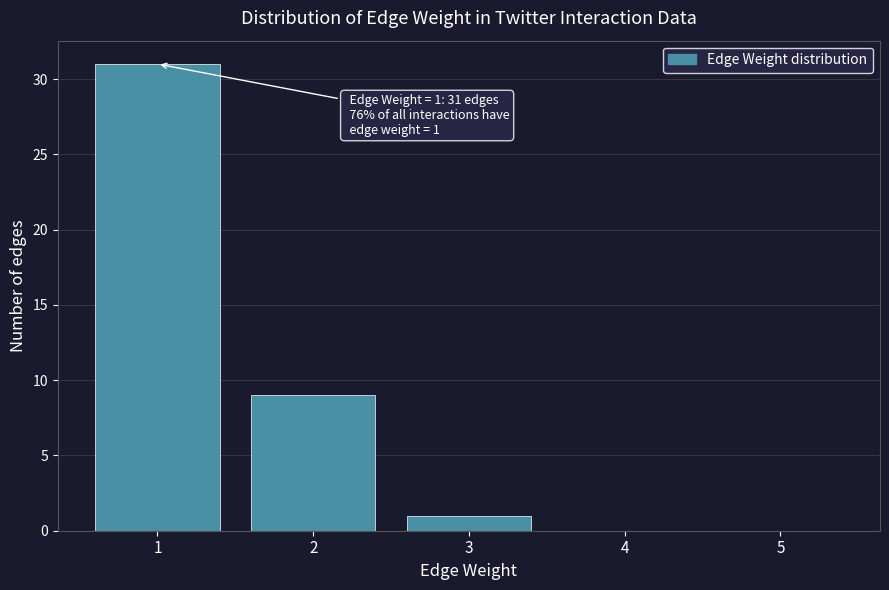

Reading left to right, what are all the values shown in this chart?

1=31	2=9	3=1	4=0	5=0